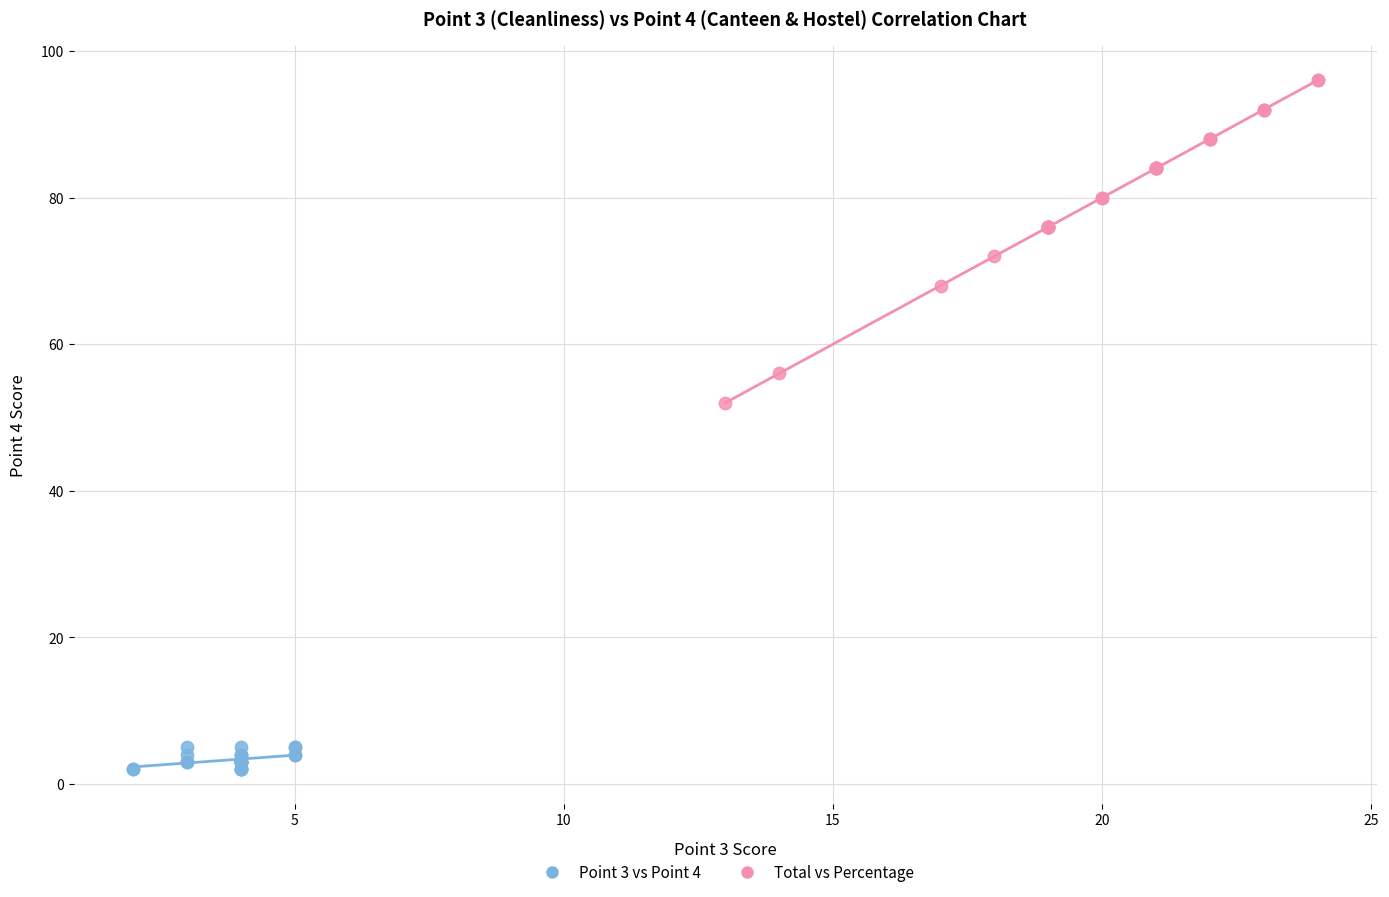

Which series reaches the minimum Y coordinate?

Point 3 vs Point 4